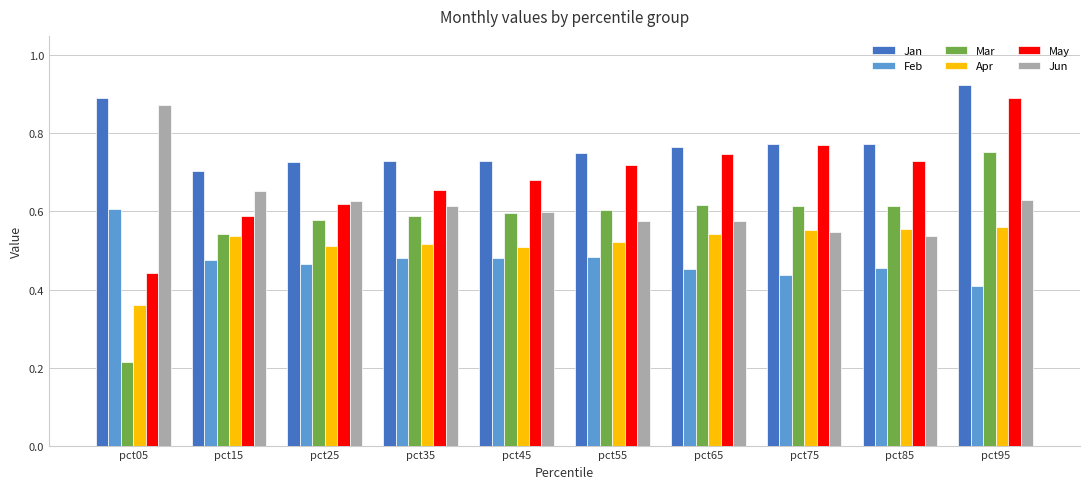

Is the value of May at pct95 greater than the value of Mar at pct05?

Yes